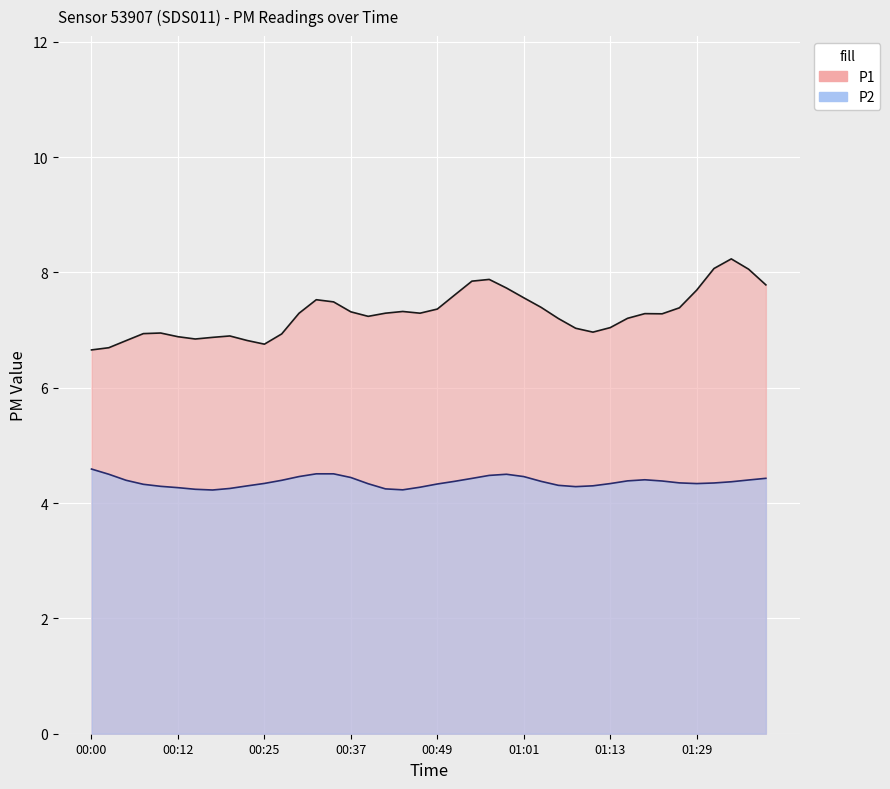

List the labels in order of P2 value, smallest first.

00:17, 01:06, 00:44, 00:10, 00:42, 01:13, 00:25, 00:03, 00:51, 01:26, 01:36, 00:39, 01:11, 01:29, 00:15, 00:05, 00:27, 00:46, 01:33, 00:08, 00:20, 00:22, 01:03, 01:18, 01:31, 01:08, 00:49, 00:12, 00:54, 00:56, 01:21, 00:30, 00:34, 00:32, 01:01, 01:38, 00:37, 00:59, 01:16, 00:00